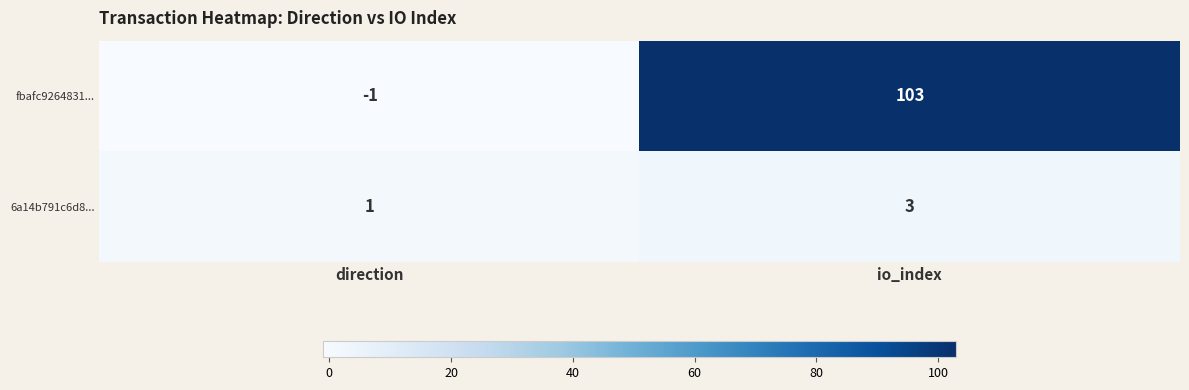

What is the sum of all fbafc9264831... values?

102